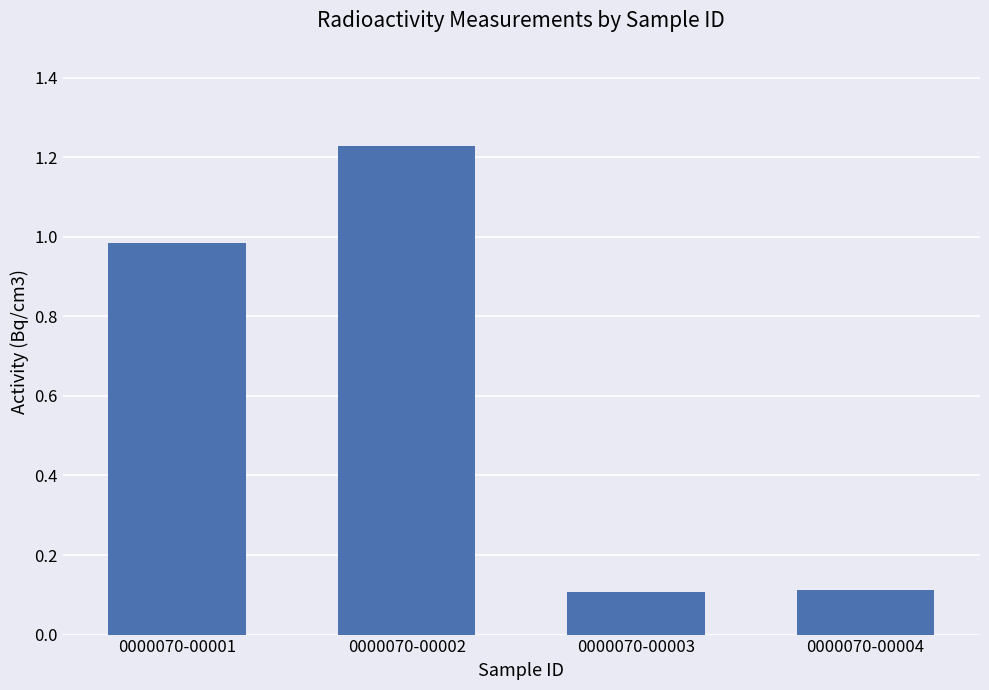

Which label corresponds to the largest value in the chart?

0000070-00002